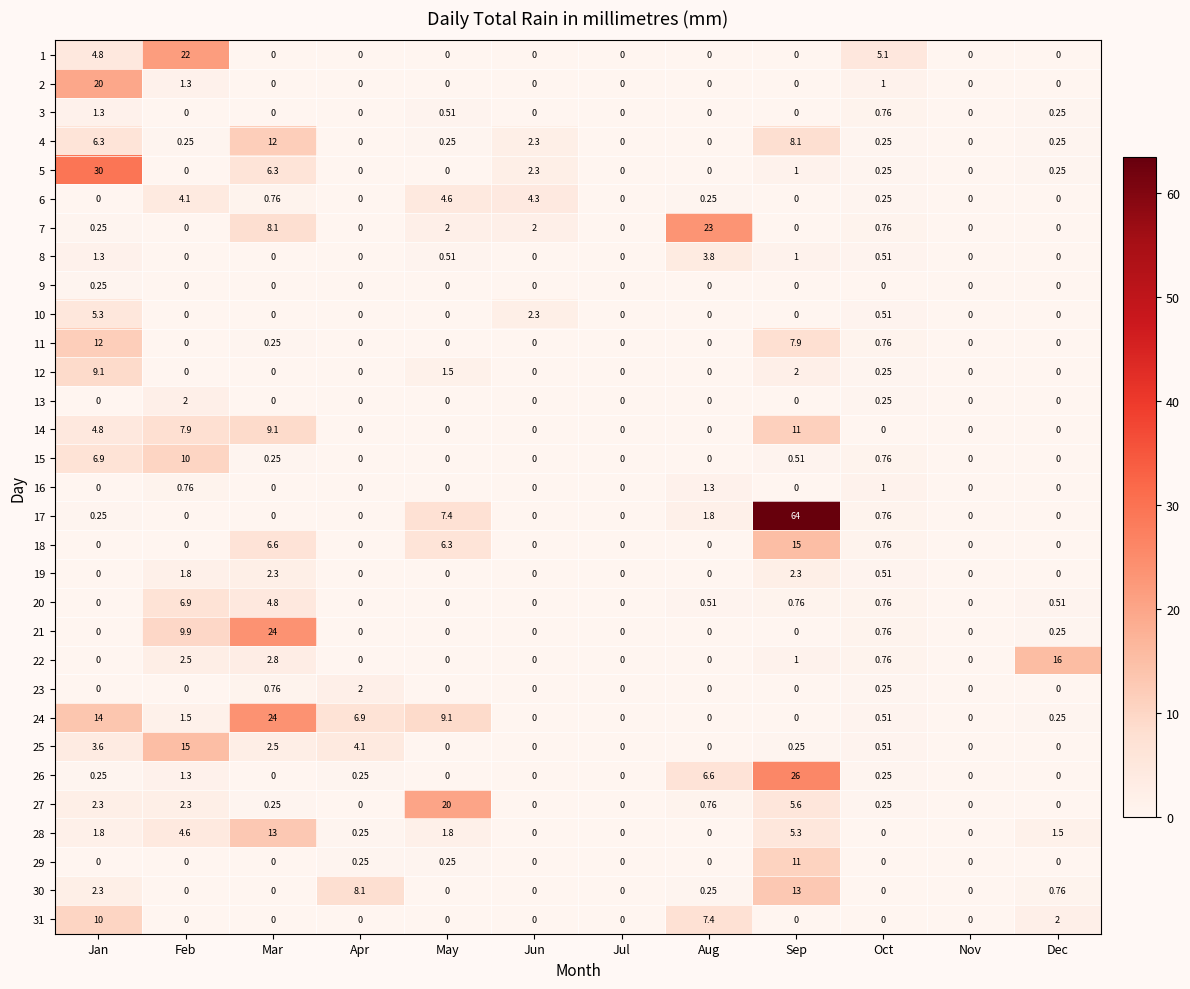

At which label does 8 reach its peak?

Aug